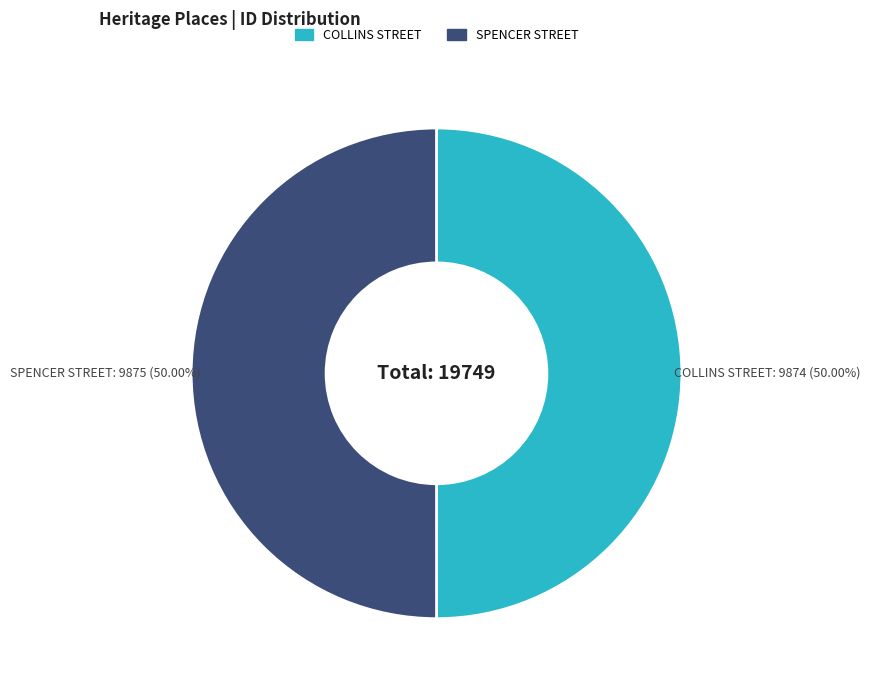

Approximately how many times larger is the value at COLLINS STREET compared to SPENCER STREET?

1.0